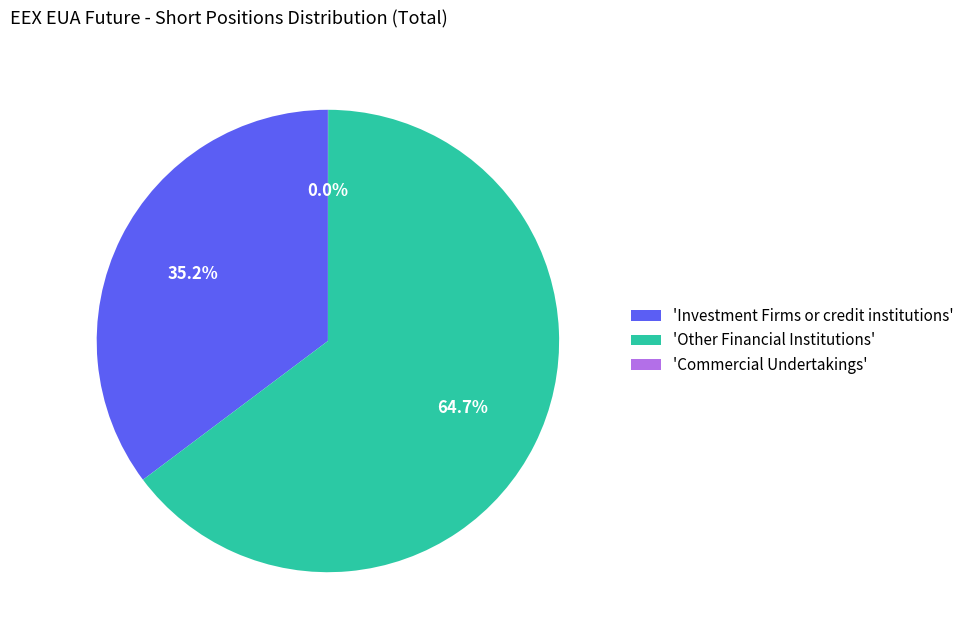

What percentage is NOT represented by 'Investment Firms or credit institutions'?

64.8%